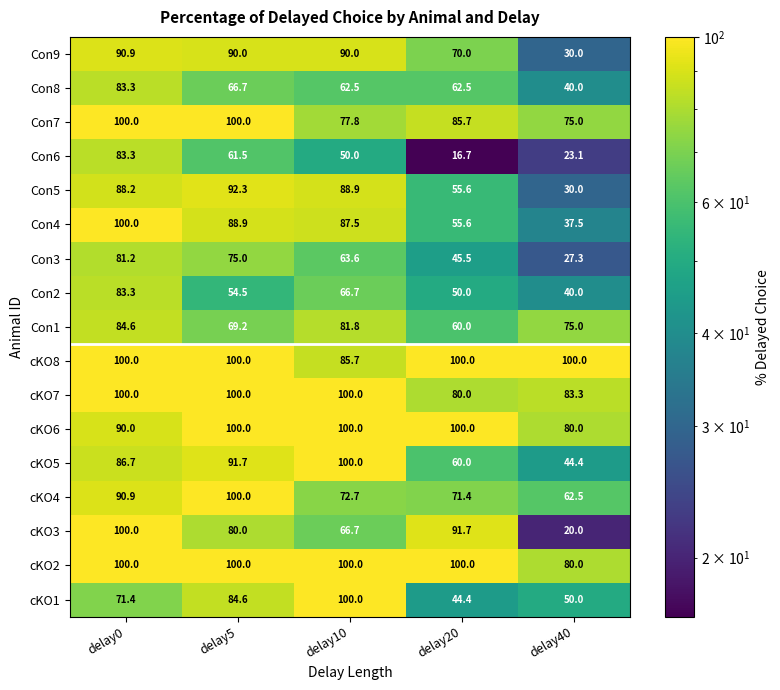

How many values in the cKO7 series are below 100?

2